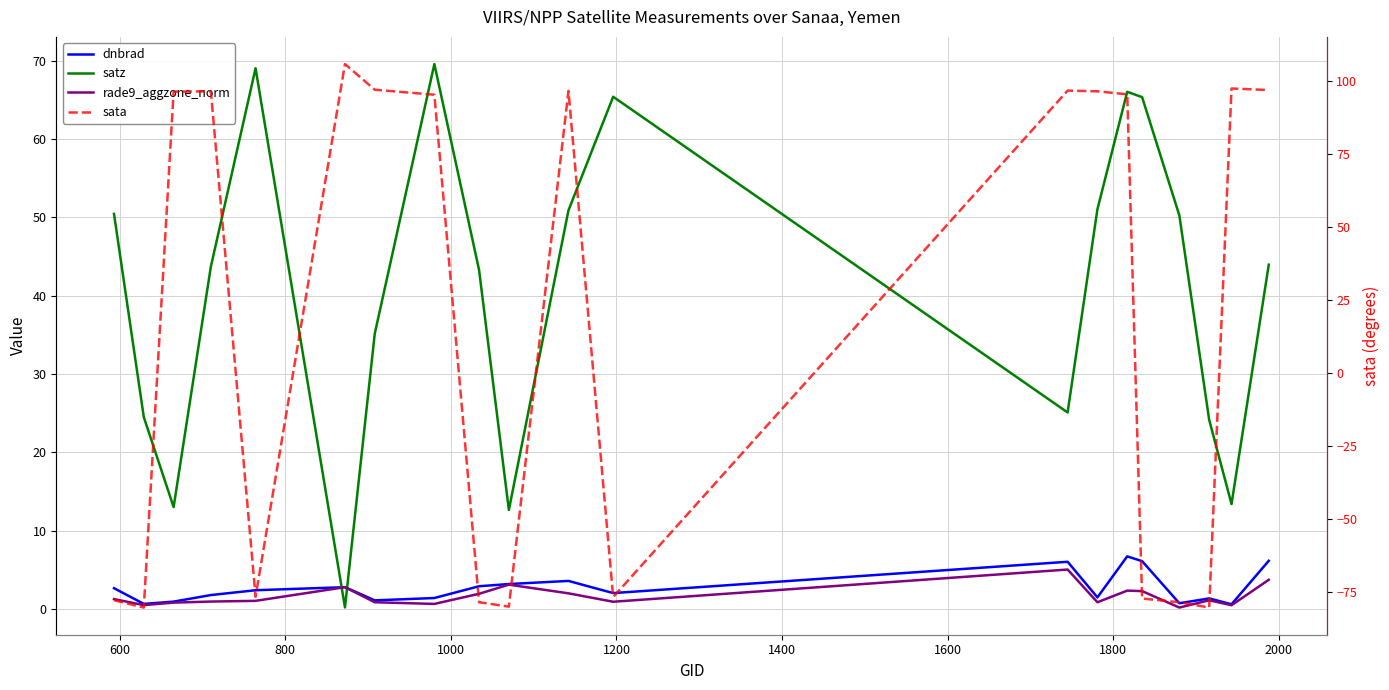

How many data points in satz are less than 43?

8